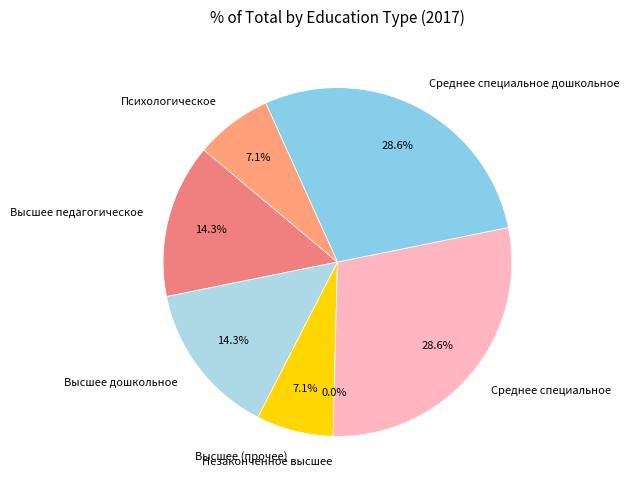

Does Среднее специальное account for over 50% of the chart?

No